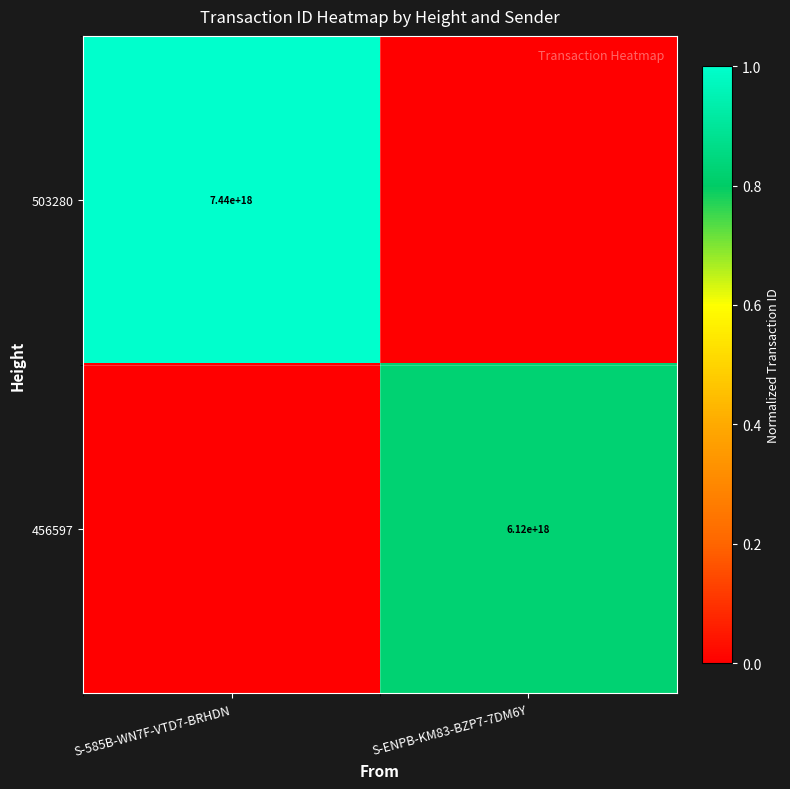

True or false: 456597 has a value of 6120000000000000000 at S-ENPB-KM83-BZP7-7DM6Y.

True